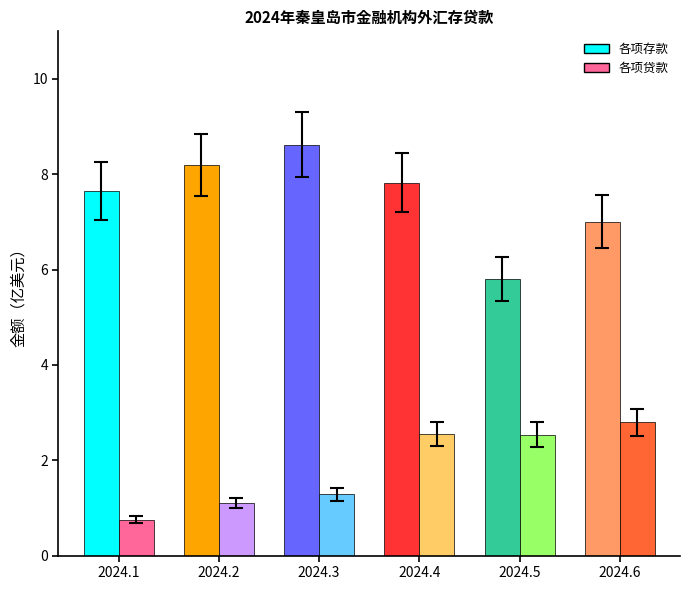

Reading left to right, what are all the values shown in this chart?

各项存款: 2024.1=7.7	2024.2=8.2	2024.3=8.6	2024.4=7.8	2024.5=5.8	2024.6=7.0
各项贷款: 2024.1=0.8	2024.2=1.1	2024.3=1.3	2024.4=2.5	2024.5=2.5	2024.6=2.8